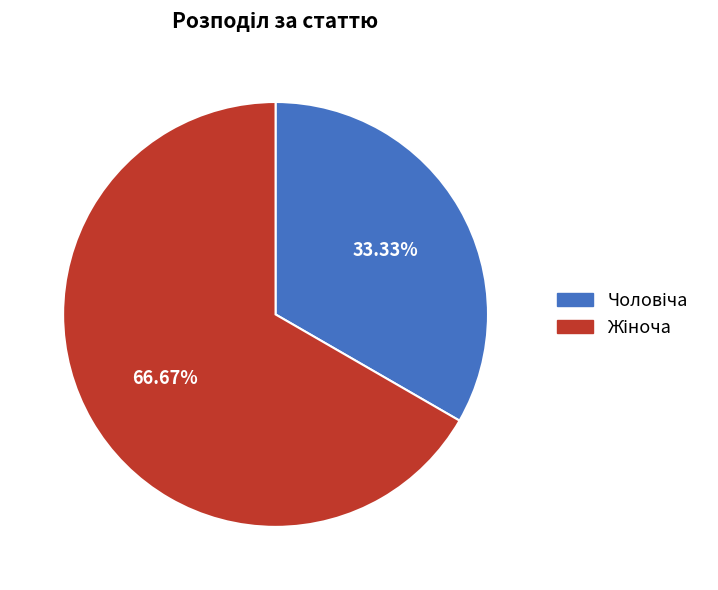

Is there any slice that represents more than half of the pie?

Yes